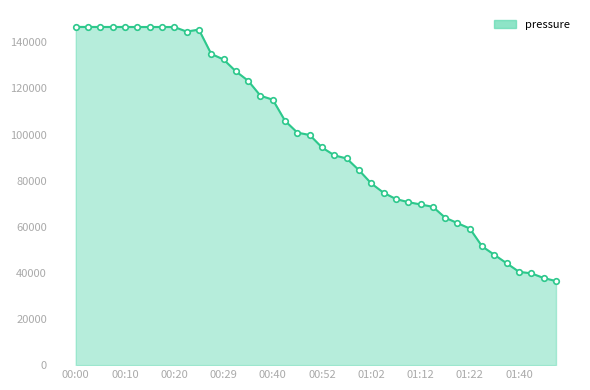

How many lines are shown in the chart?

1